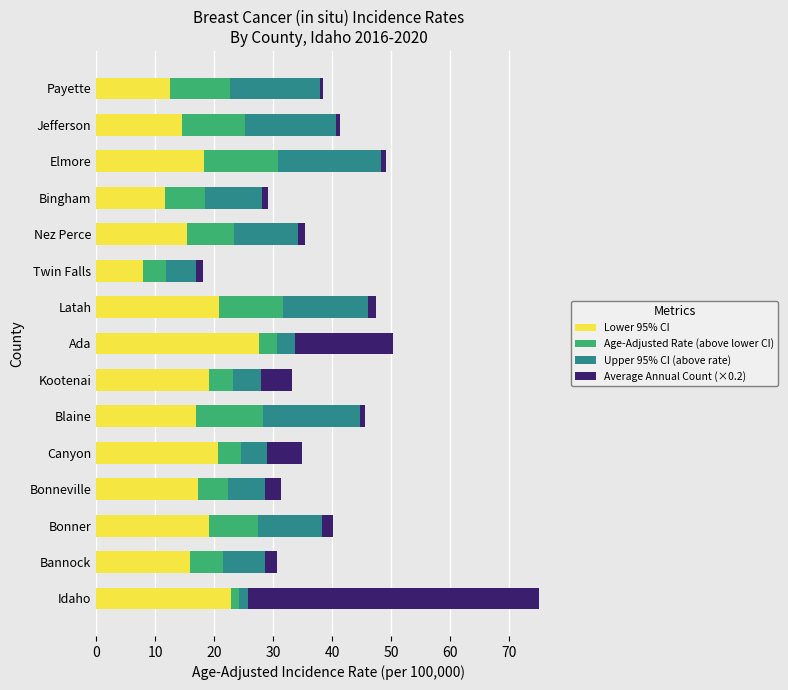

At which label does Lower 95% CI reach its minimum?

Twin Falls